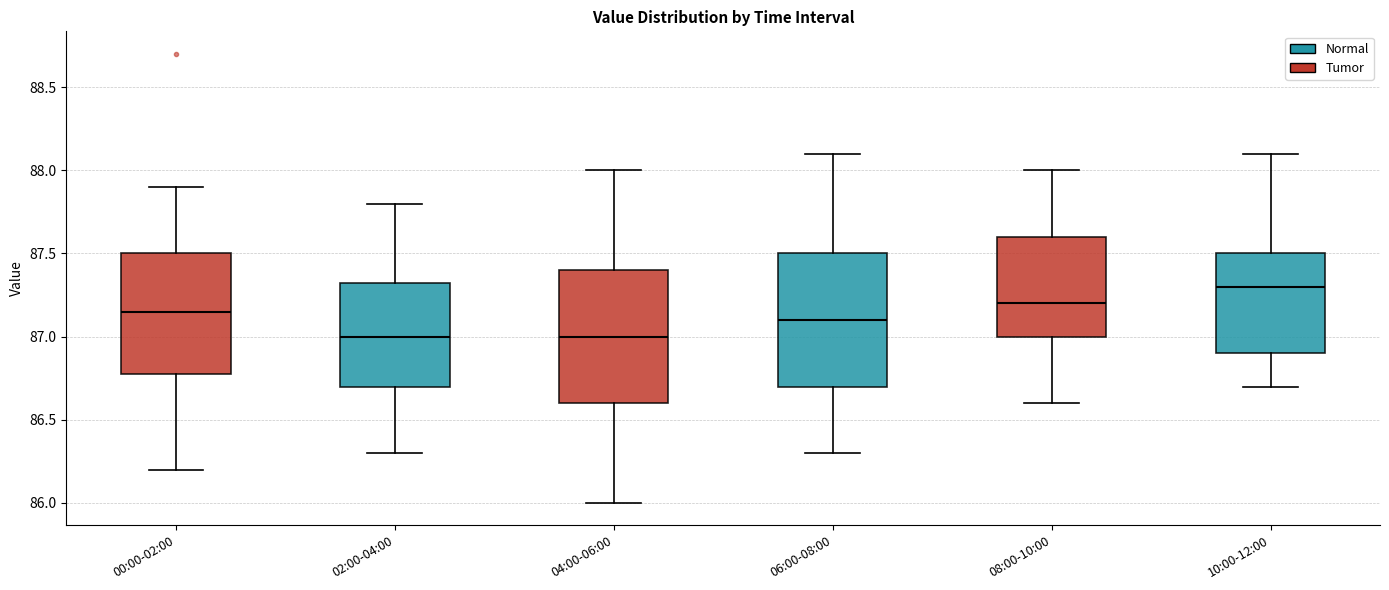

Which box has the highest median line?

10:00-12:00